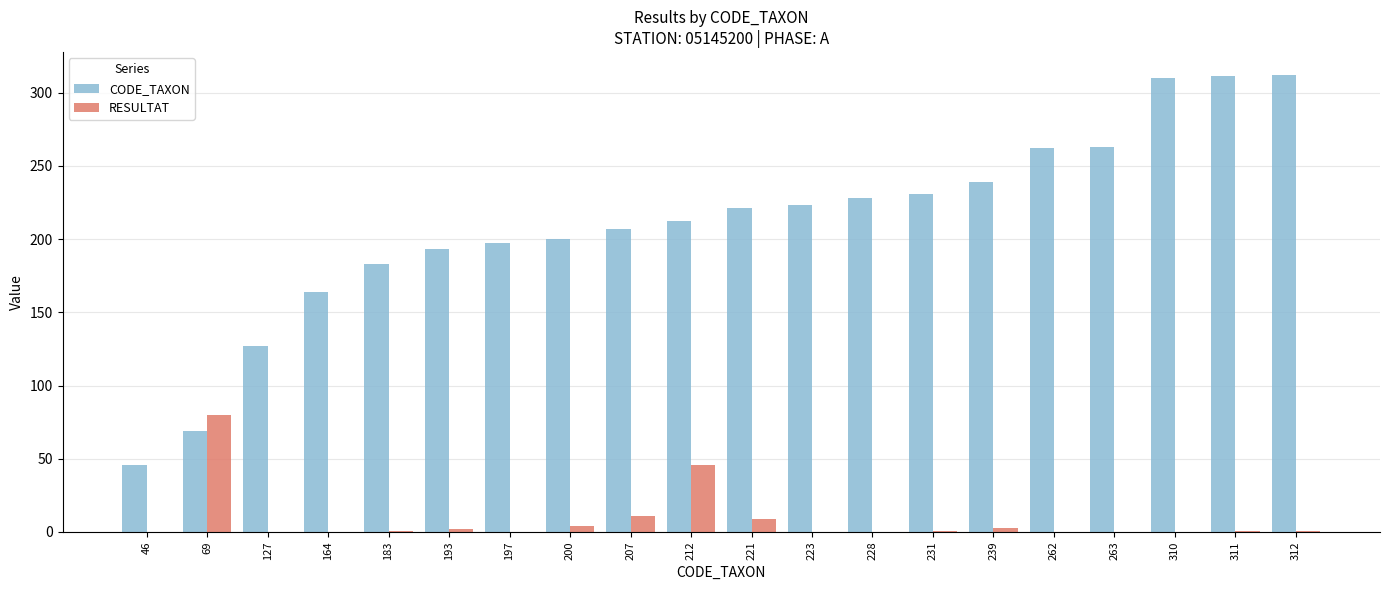

What are all the series names shown in the legend?

CODE_TAXON, RESULTAT